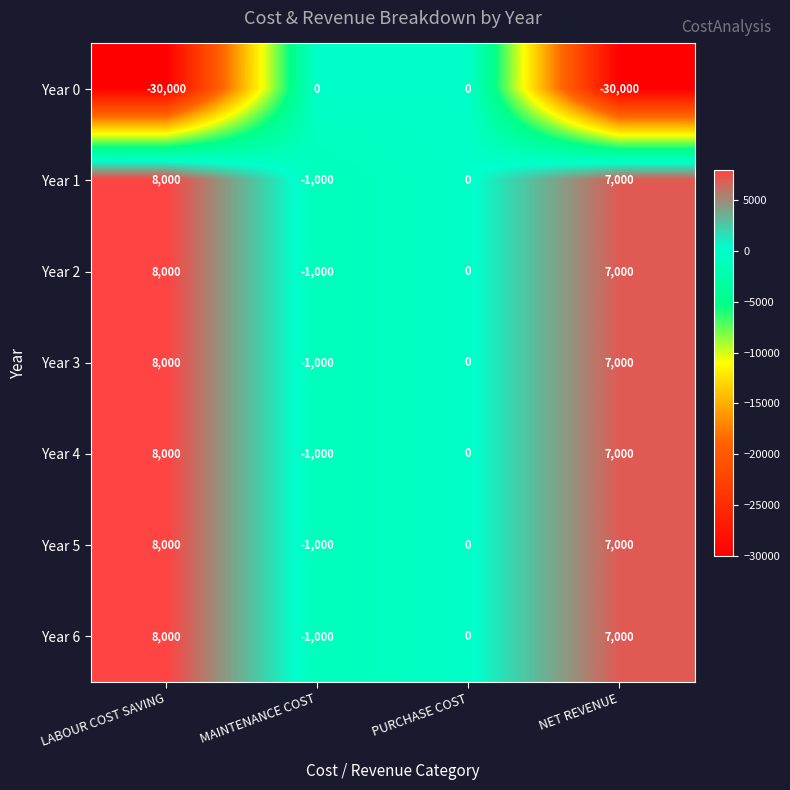

Which label corresponds to the largest value in the chart?

LABOUR COST SAVING